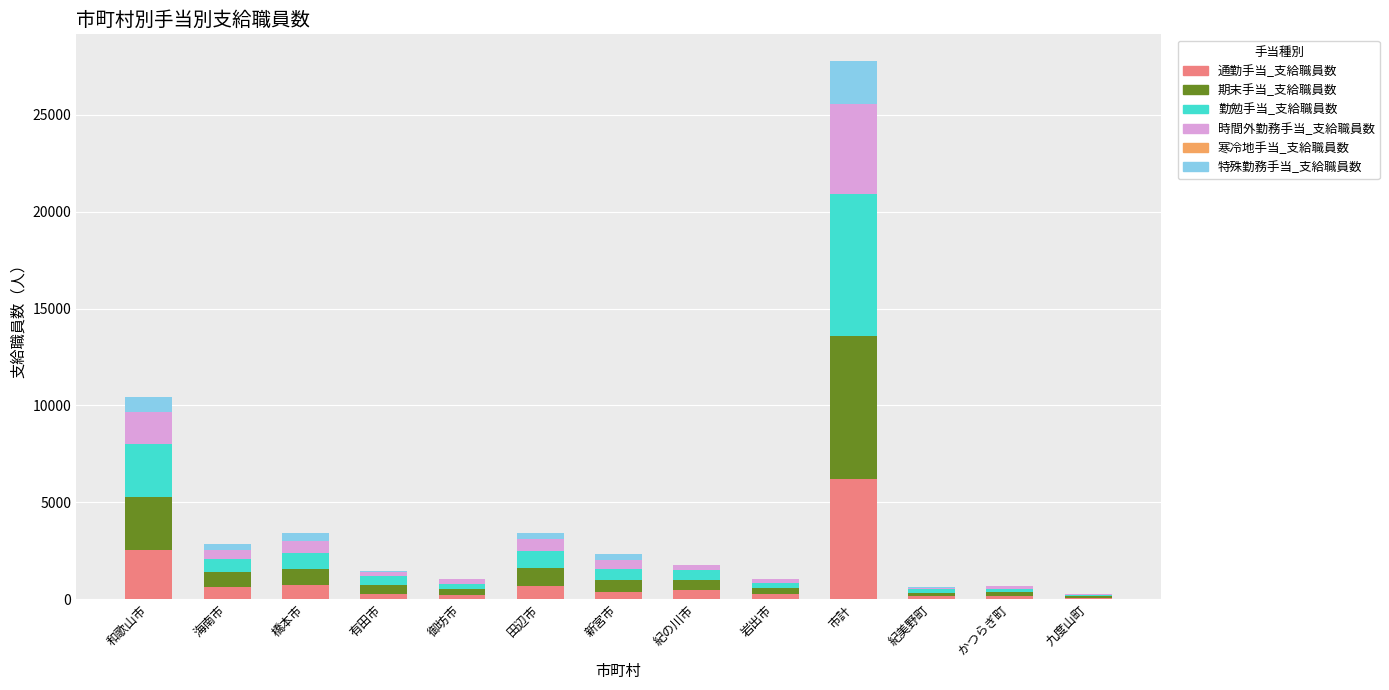

At which label is 通勤手当_支給職員数 closest to 3139?

和歌山市